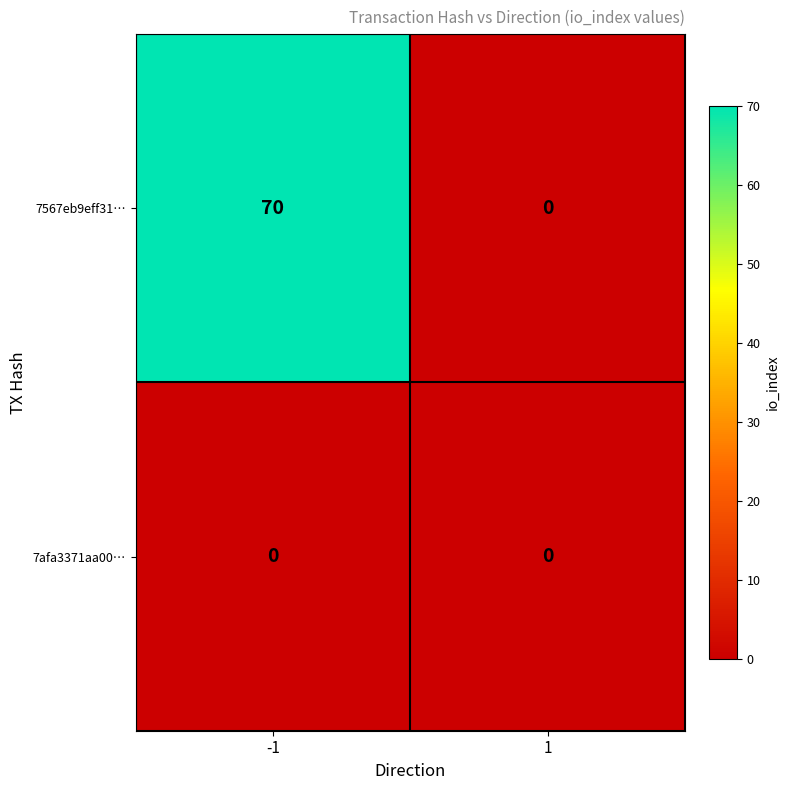

Rank the series by their maximum value, from highest to lowest.

7567eb9eff31…, 7afa3371aa00…